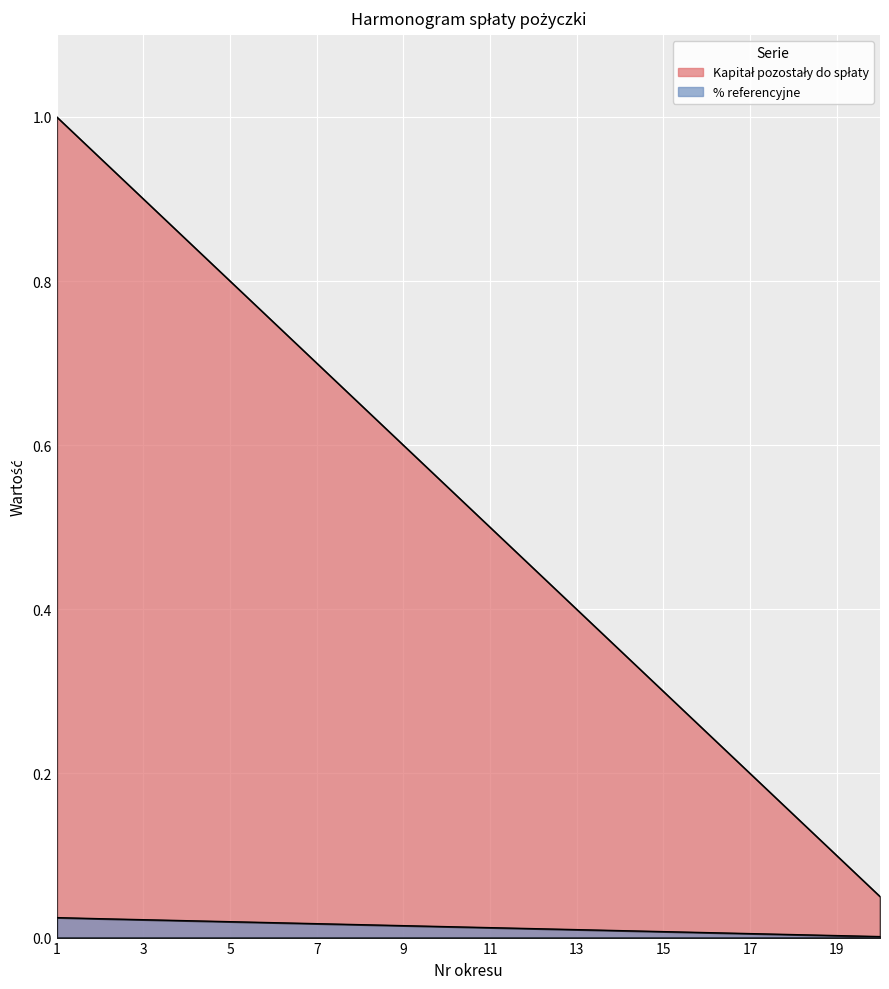

Reading left to right, what are all the values shown in this chart?

Kapitał pozostały do spłaty: 1.0	0.9	0.9	0.8	0.8	0.8	0.7	0.7	0.6	0.6	0.5	0.5	0.4	0.3	0.3	0.2	0.2	0.1	0.1	0.1
% referencyjne: 0.0	0.0	0.0	0.0	0.0	0.0	0.0	0.0	0.0	0.0	0.0	0.0	0.0	0.0	0.0	0.0	0.0	0.0	0.0	0.0